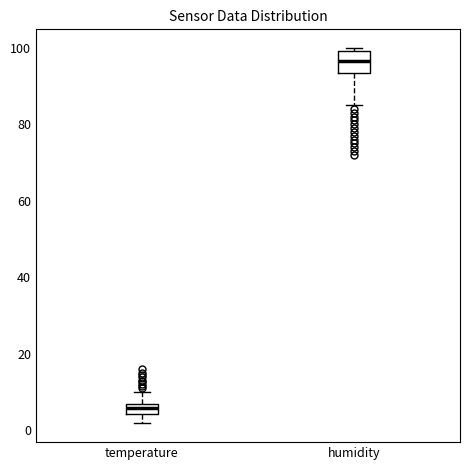

Which box's median line is the highest?

humidity